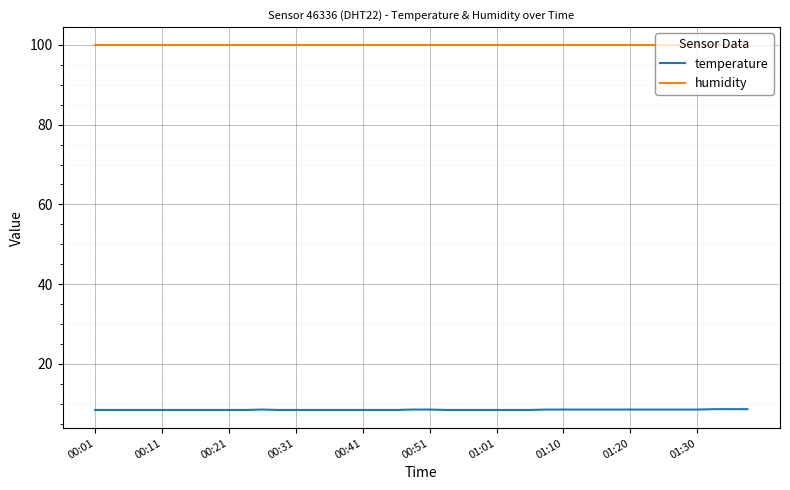

List the series in order of their overall mean, highest first.

humidity, temperature